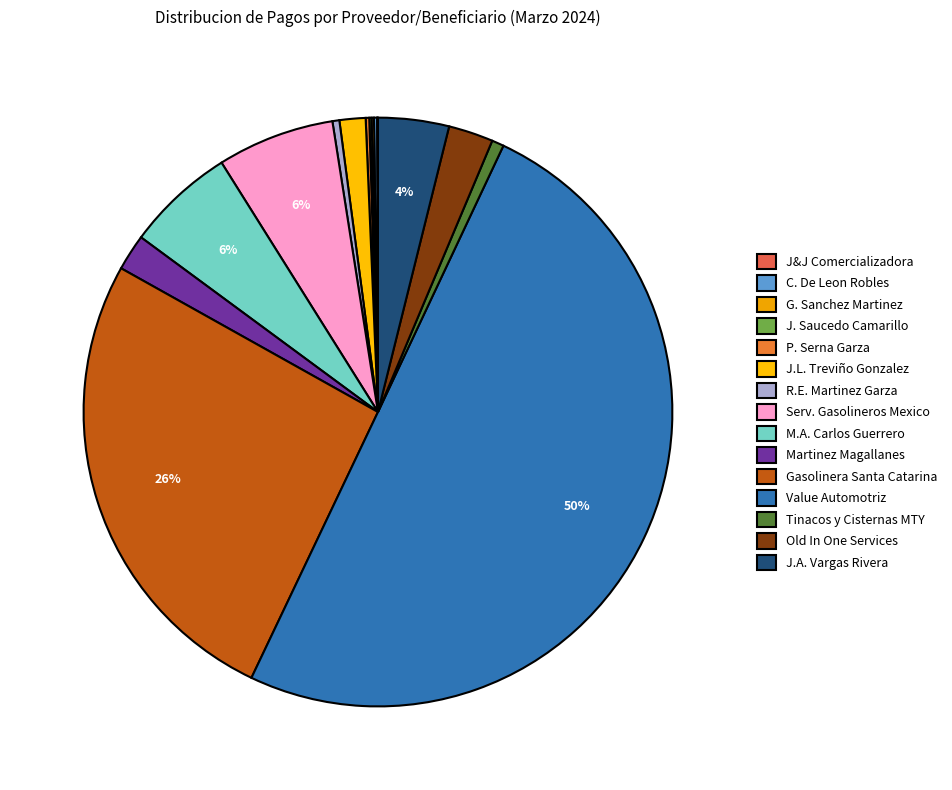

Does any single category account for the majority?

Yes